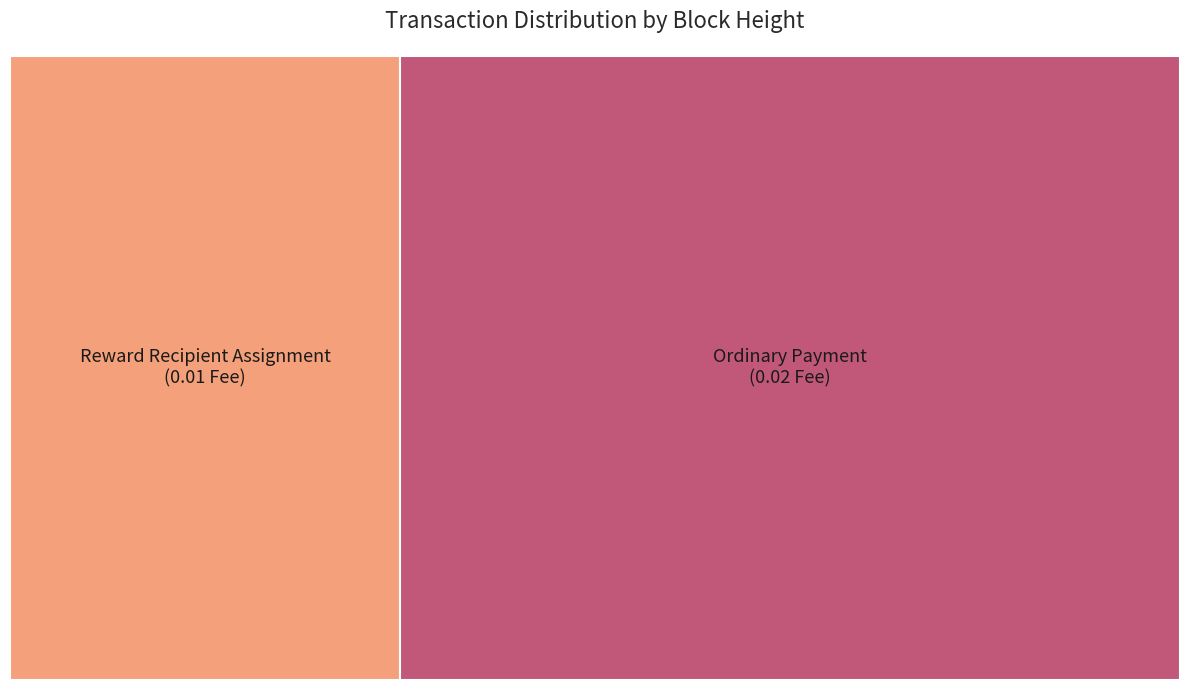

Count the number of slices in the pie.

2